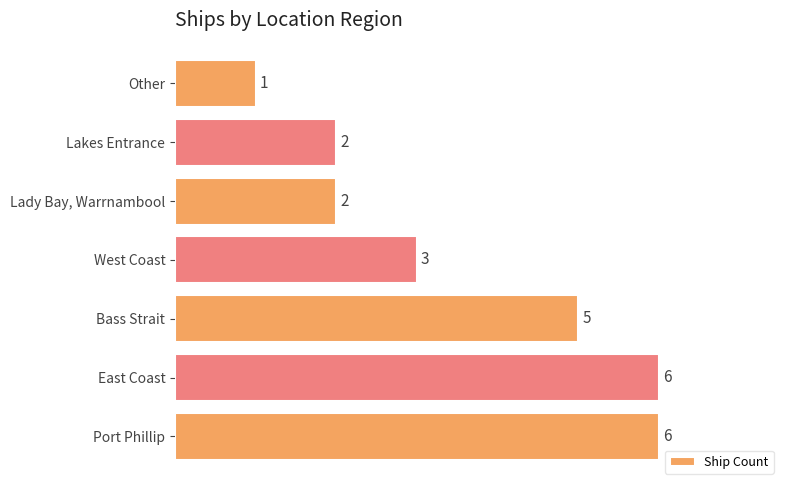

Count the number of data series in this chart.

1